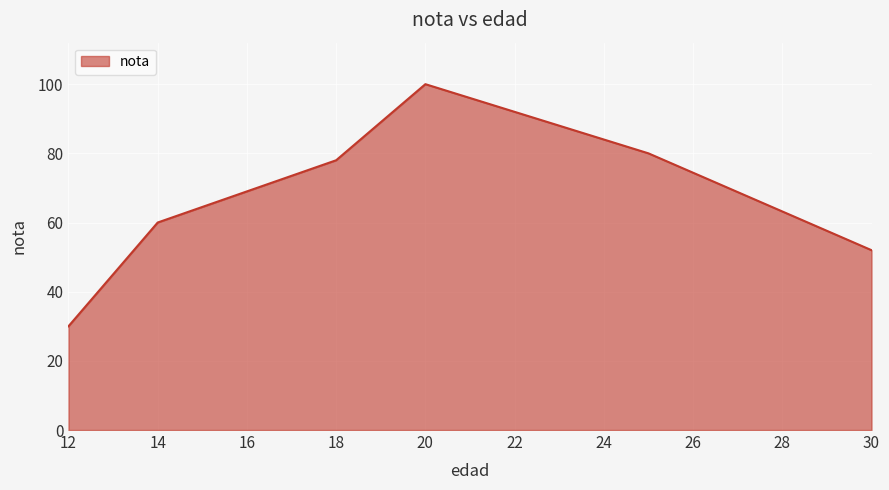

What is the sum of all values?

400